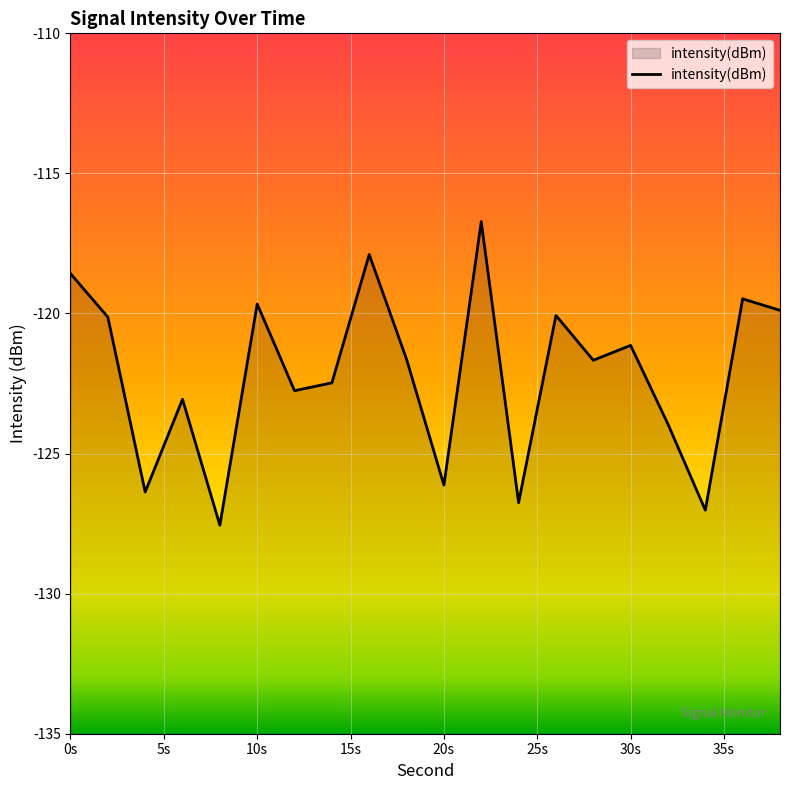

True or false: the data has more than 1 interior local peaks.

True